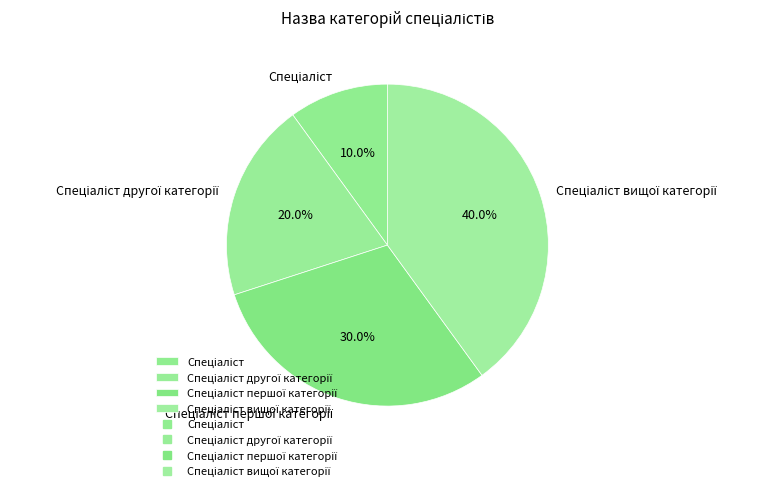

Does any single category account for the majority?

No